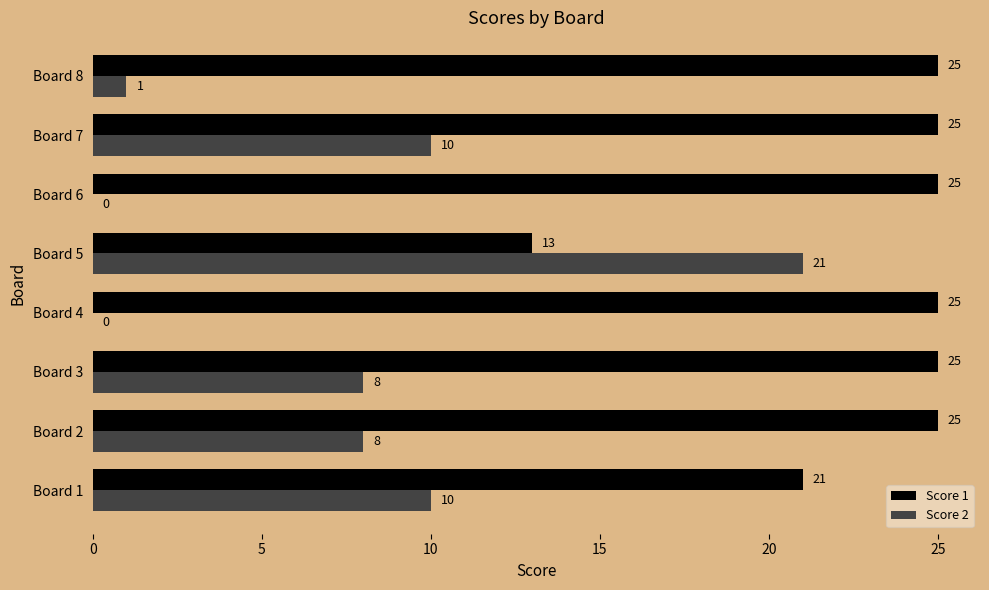

The value of Score 2 at Board 8 is 1. True or false?

True